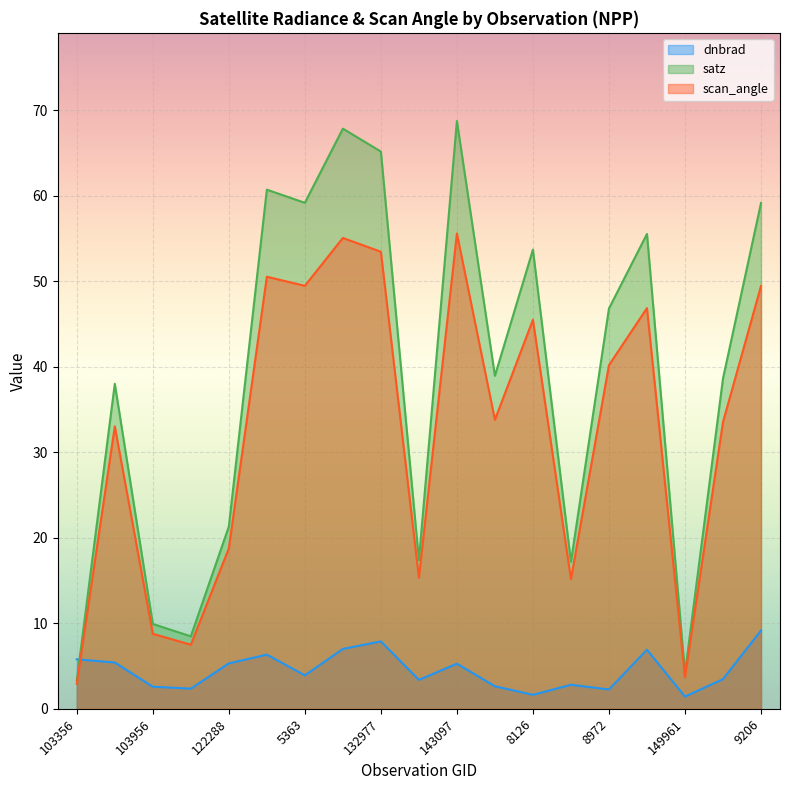

What is the value of the dnbrad point at the 5th from the left?

5.3